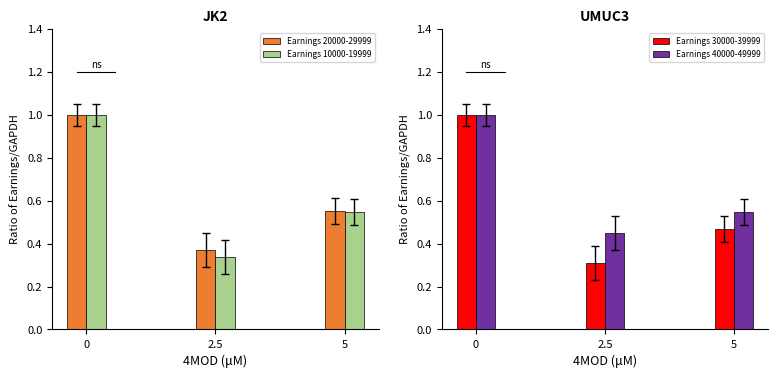

Reading right to left, list all the values displayed in this chart.

Earnings 20000-29999: 0.6	0.4	1.0
Earnings 10000-19999: 0.5	0.3	1.0
Earnings 30000-39999: 0.5	0.3	1.0
Earnings 40000-49999: 0.5	0.4	1.0